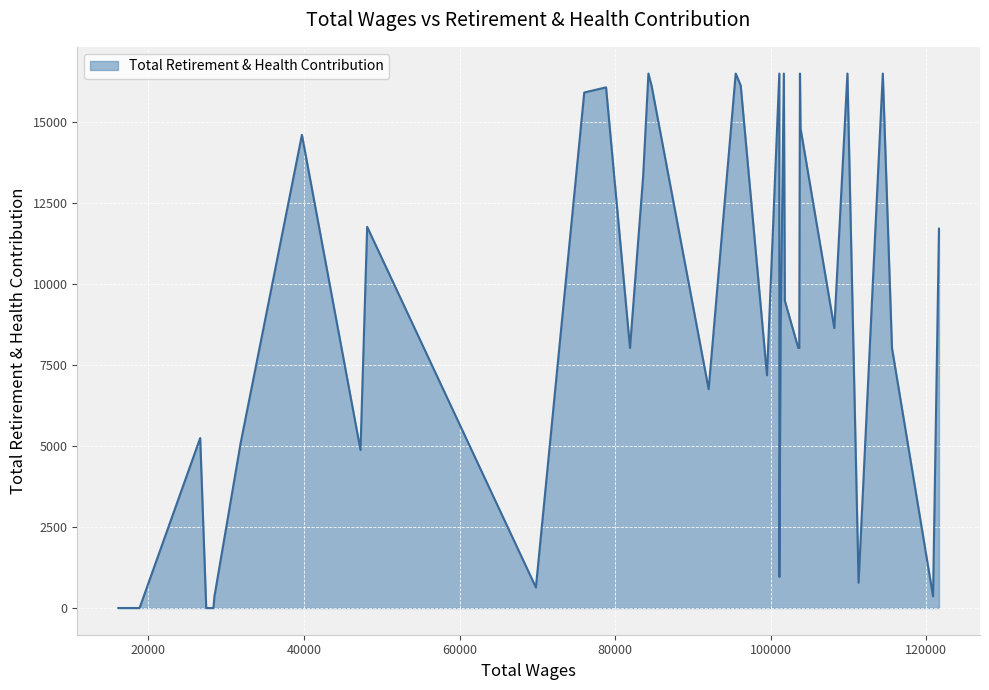

What is the maximum value shown in the chart?

16500